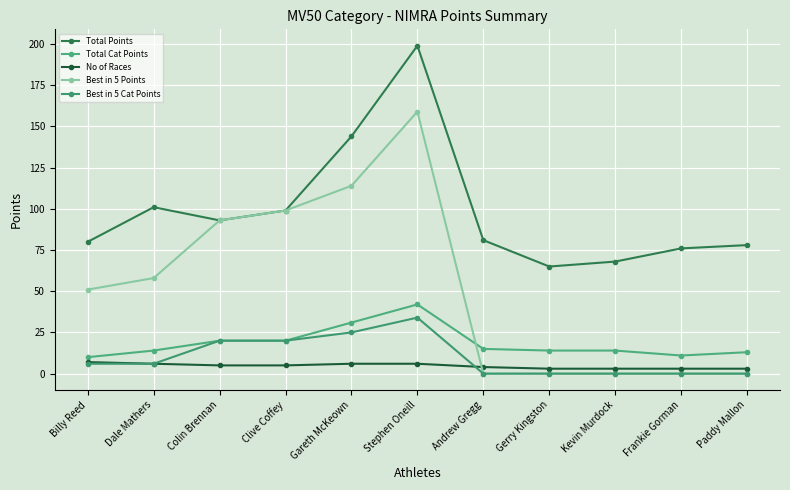

Is it true that Best in 5 Points equals 51 at Billy Reed?

True